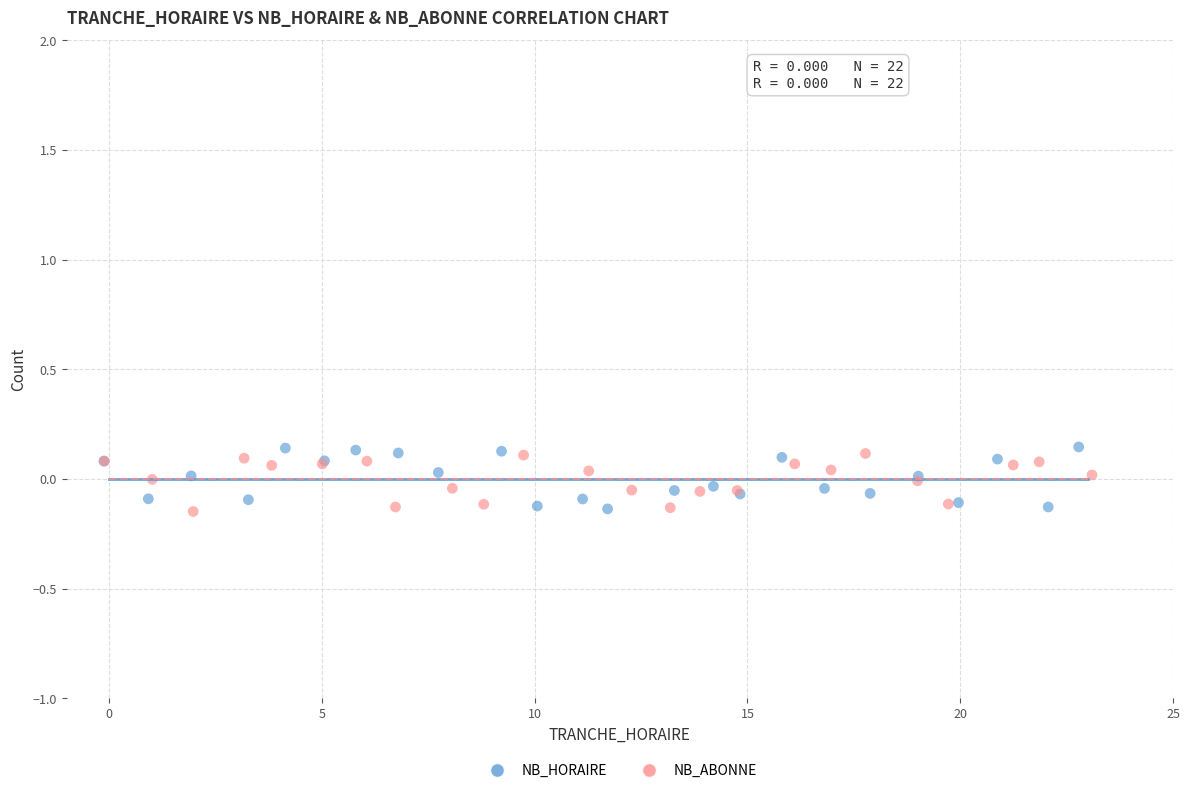

What are all the series names shown in the legend?

NB_HORAIRE, NB_ABONNE